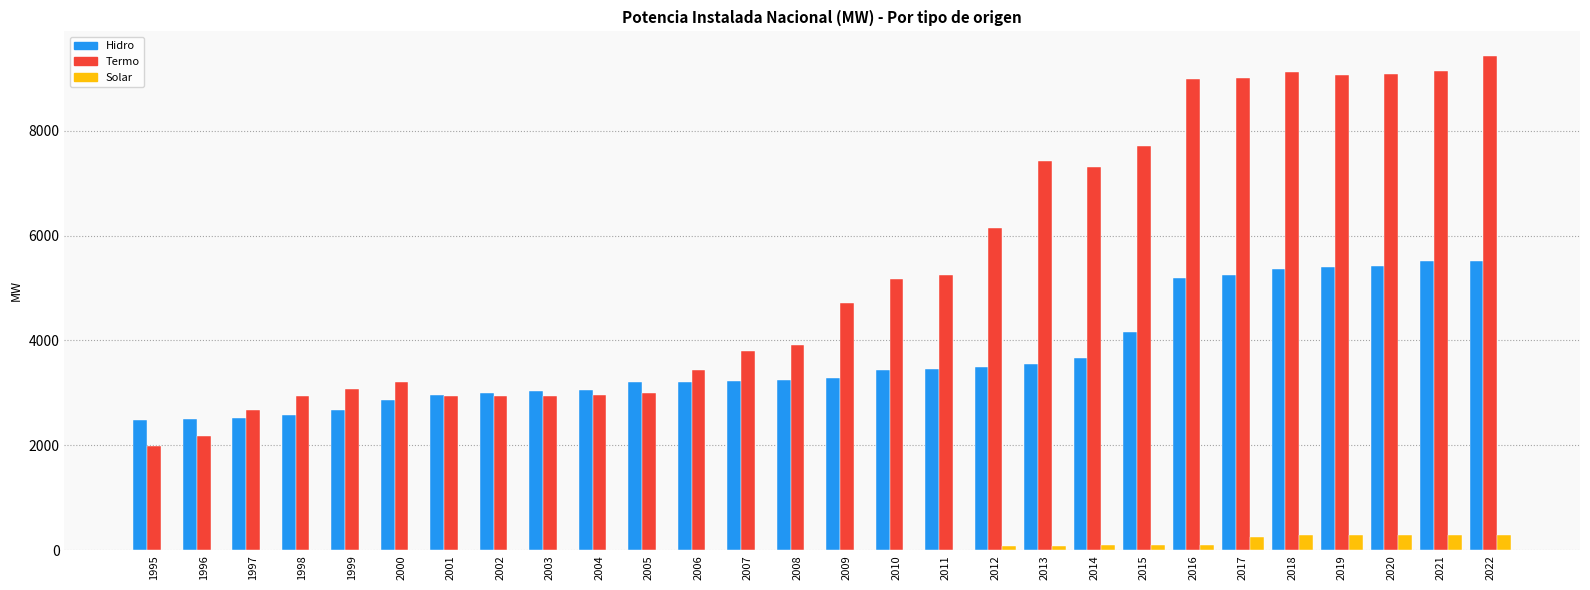

Count the number of categories in the chart.

28